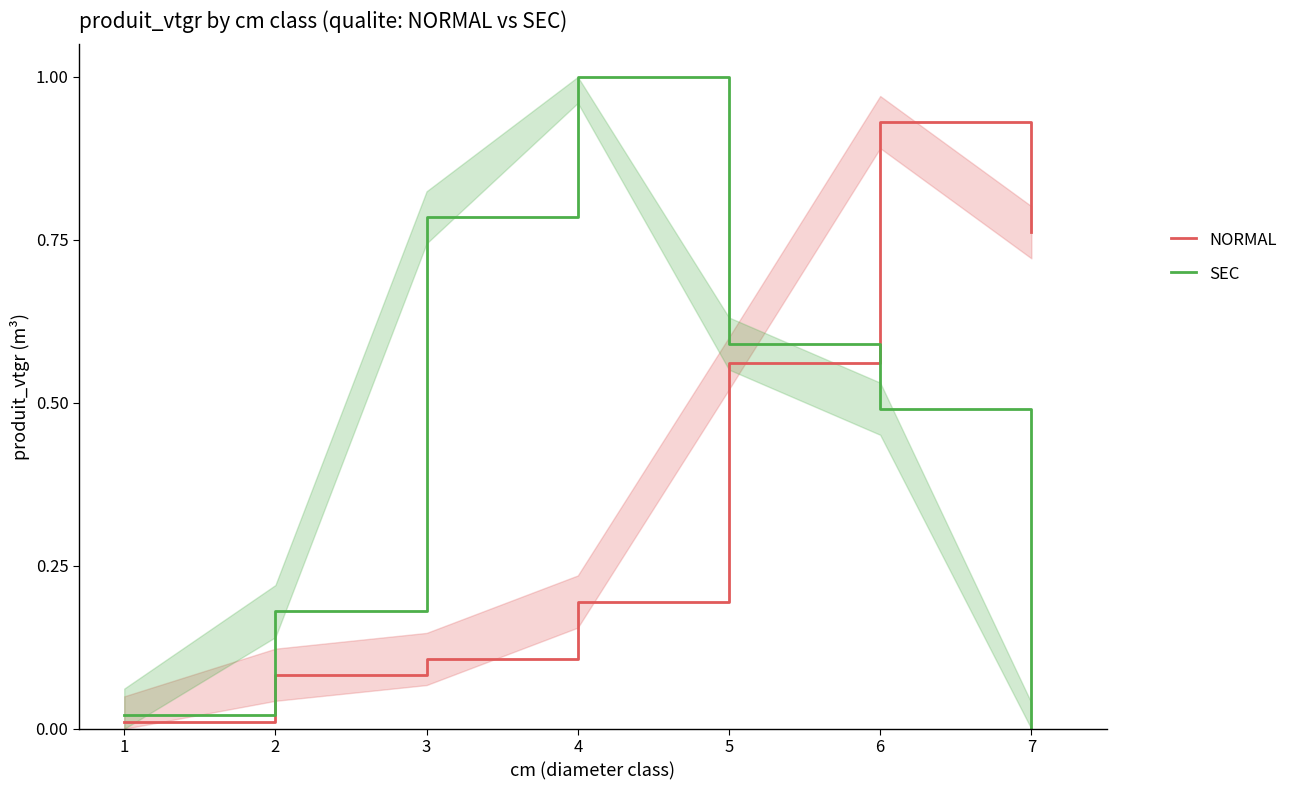

True or false: NORMAL has a value of 0.8 at 7.

True